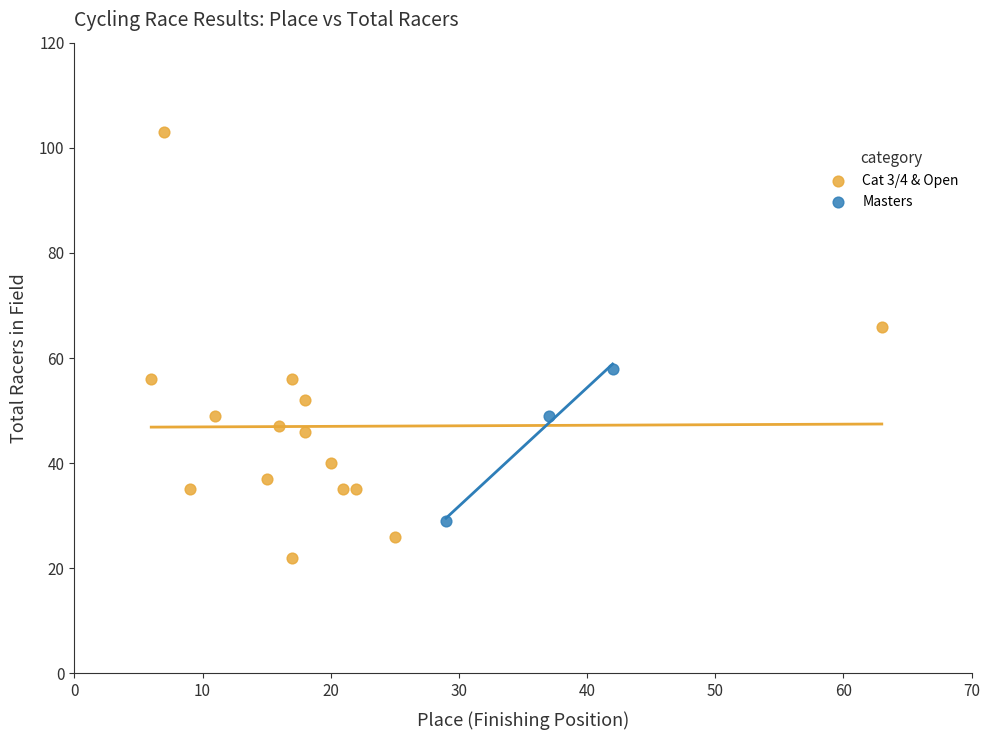

What are all the series names shown in the legend?

Cat 3/4 & Open, Masters